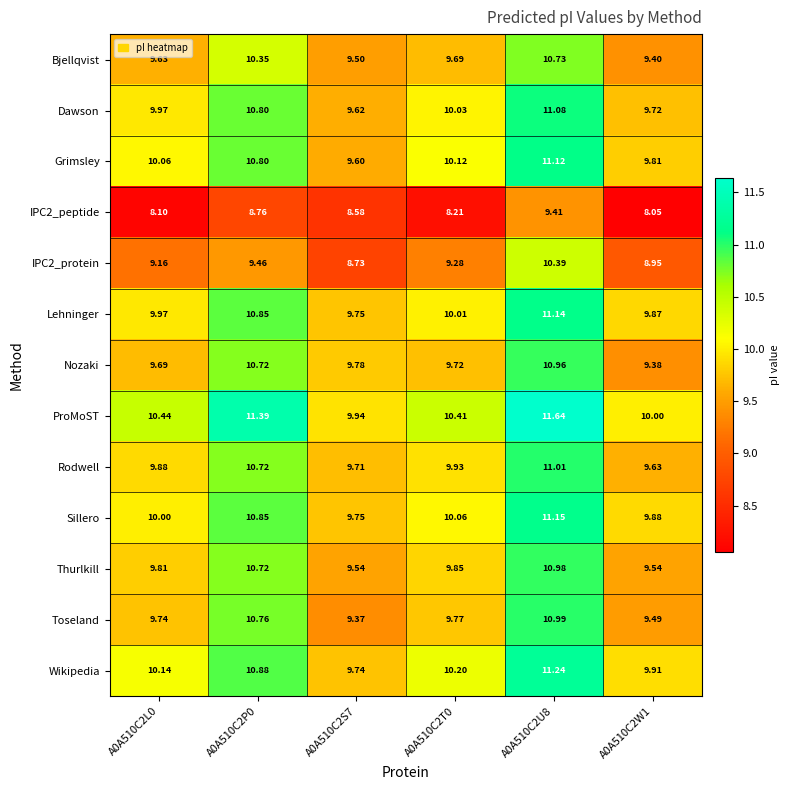

Which series has the largest total across all categories?

ProMoST